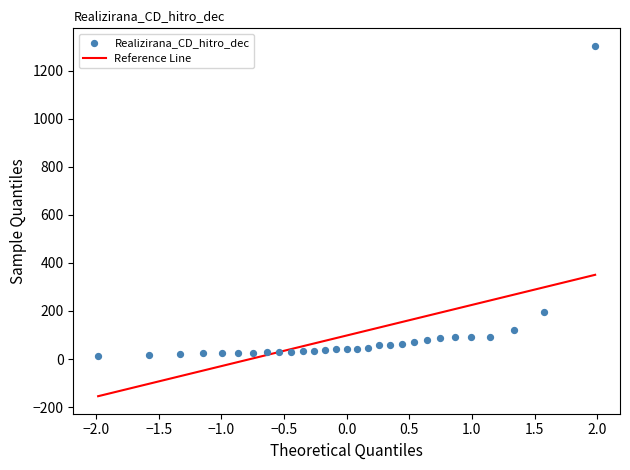

What Y value in the scatter plot is closest to 659?

195